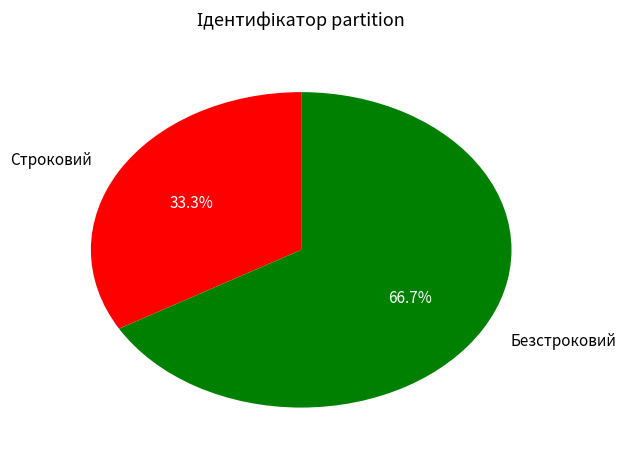

Which slice is the smallest?

Строковий